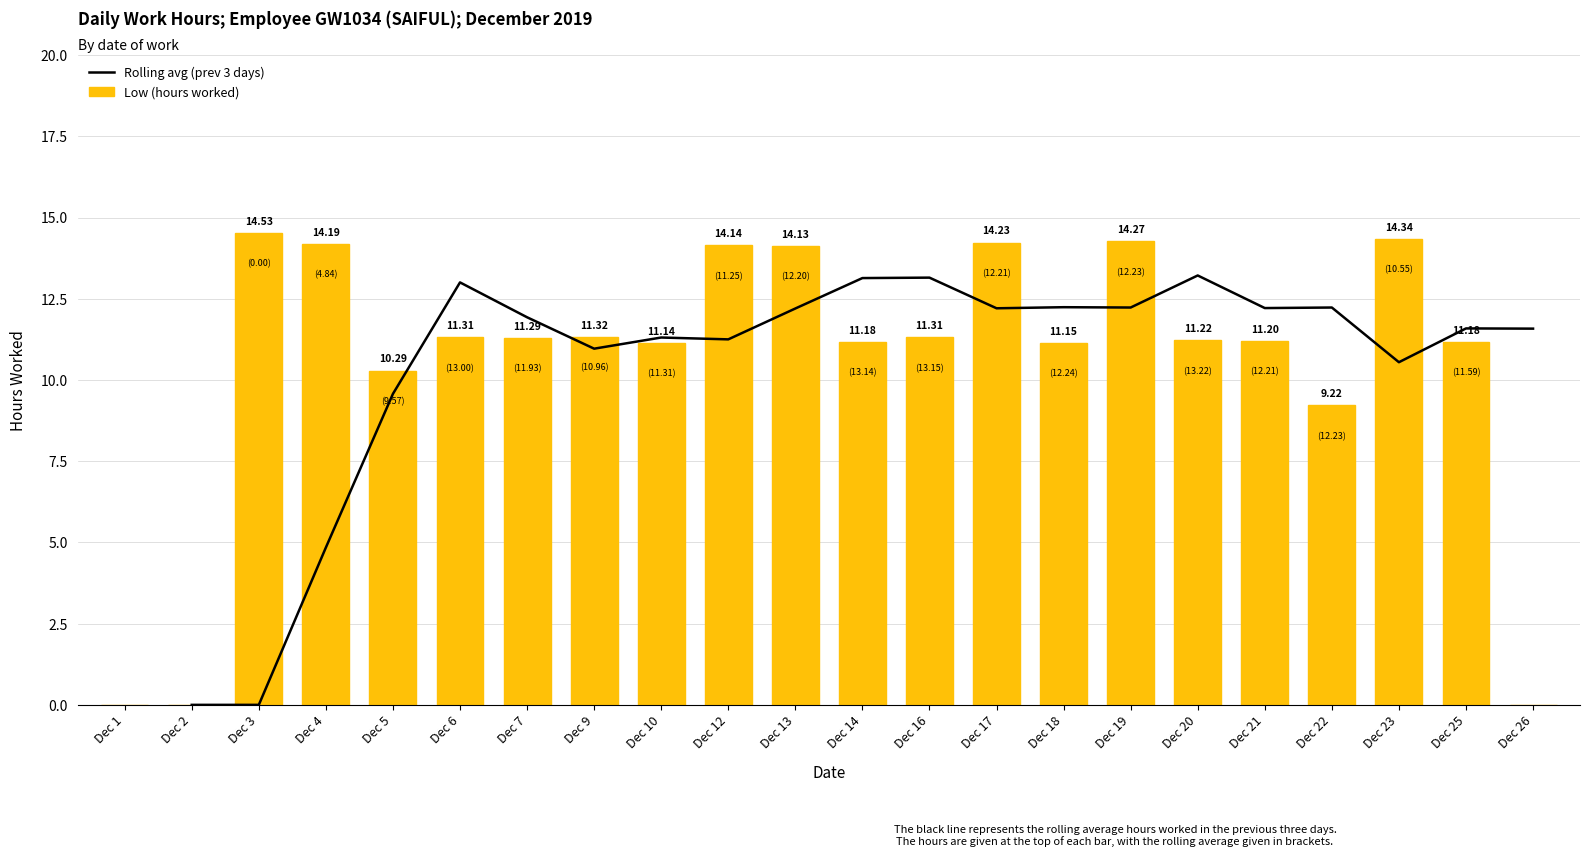

Reading left to right, extract all data points from this chart.

0.0	0.0	14.5	14.2	10.3	11.3	11.3	11.3	11.1	14.1	14.1	11.2	11.3	14.2	11.2	14.3	11.2	11.2	9.2	14.3	11.2	0.0